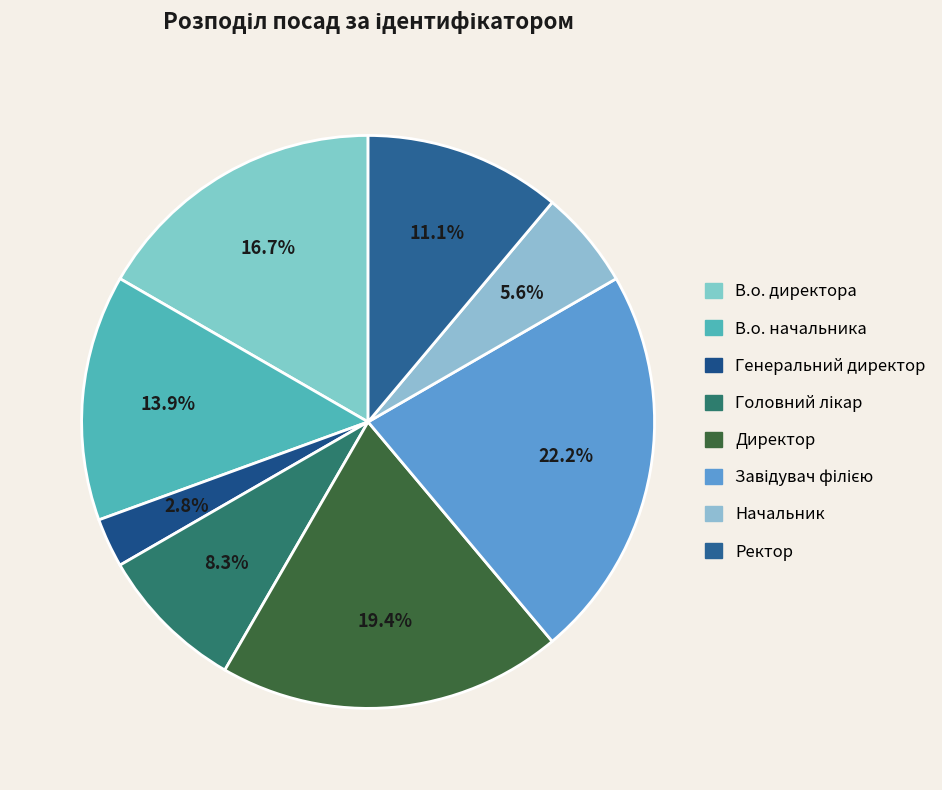

To the nearest percent, what is the difference between the В.о. директора and В.о. начальника slice percentages?

3%